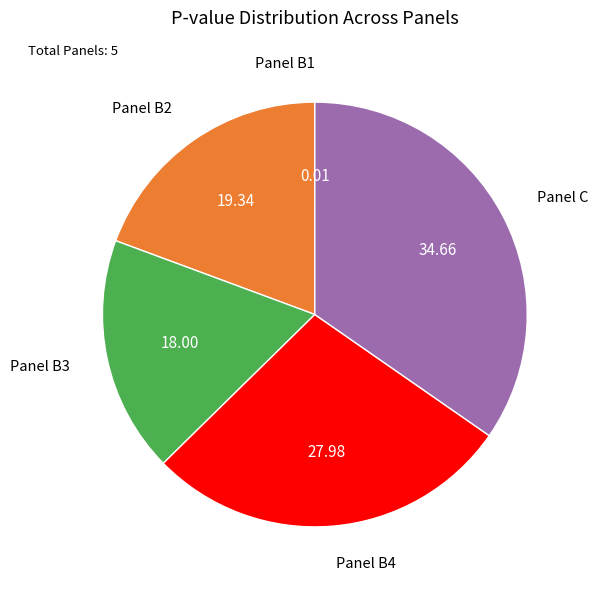

Does any single category account for the majority?

No